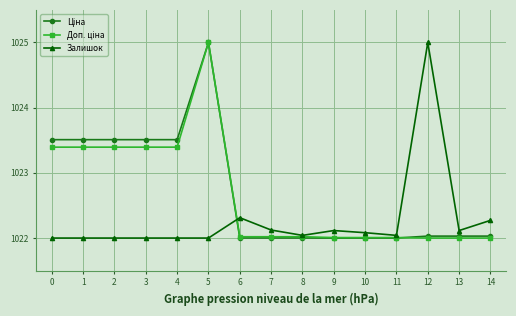

At how many categories does at least one series exceed 1023?

7